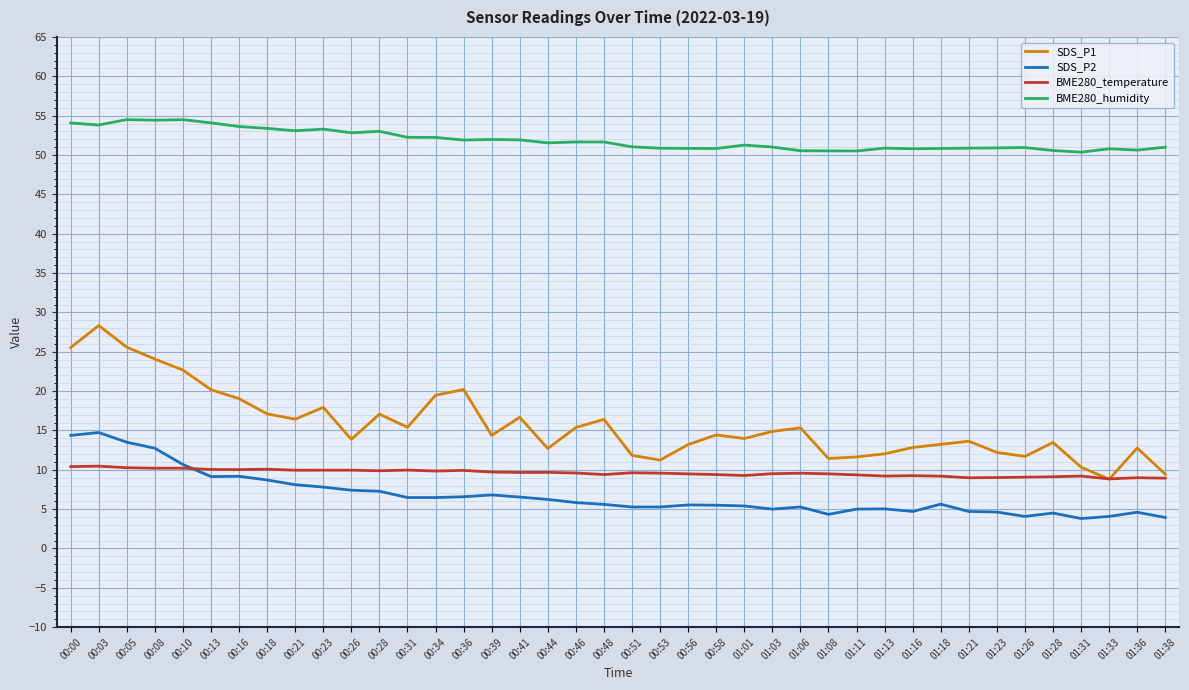

How many lines are shown in the chart?

4